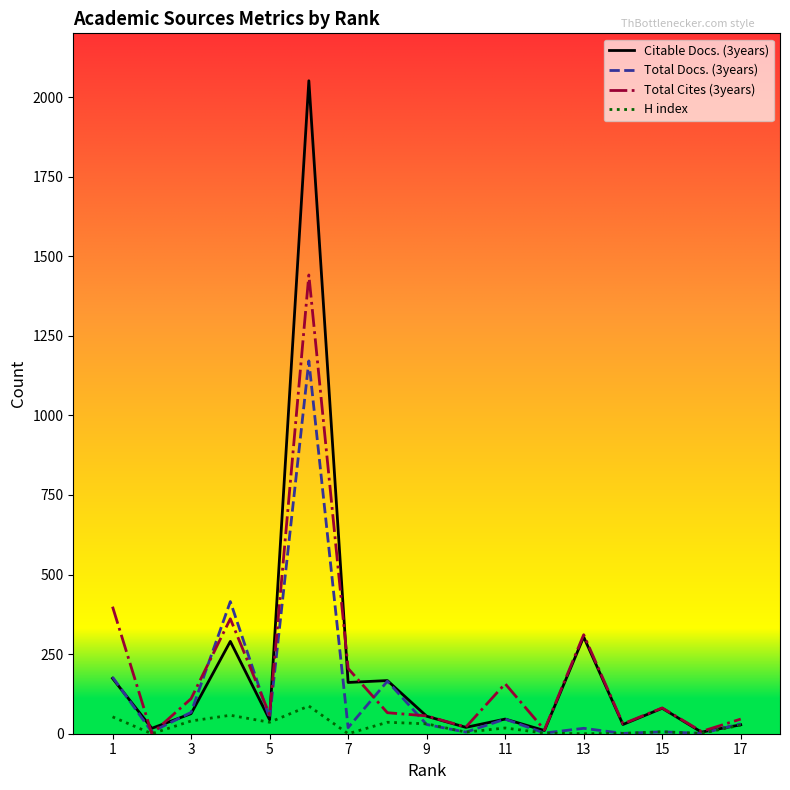

Rank the series by their maximum value, from highest to lowest.

Citable Docs. (3years), Total Cites (3years), Total Docs. (3years), H index